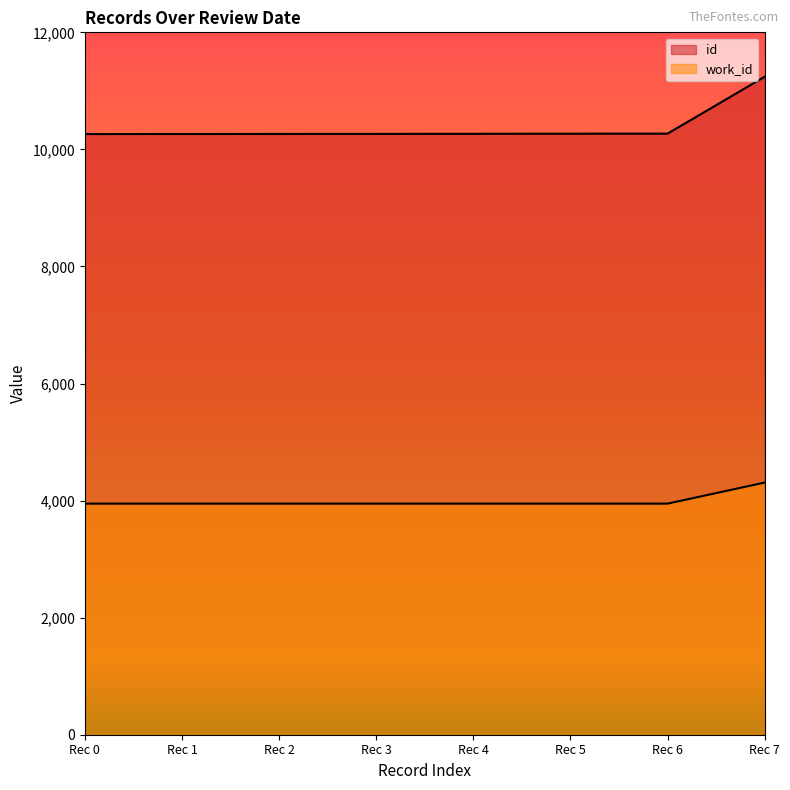

True or false: id and work_id cross at least once.

False